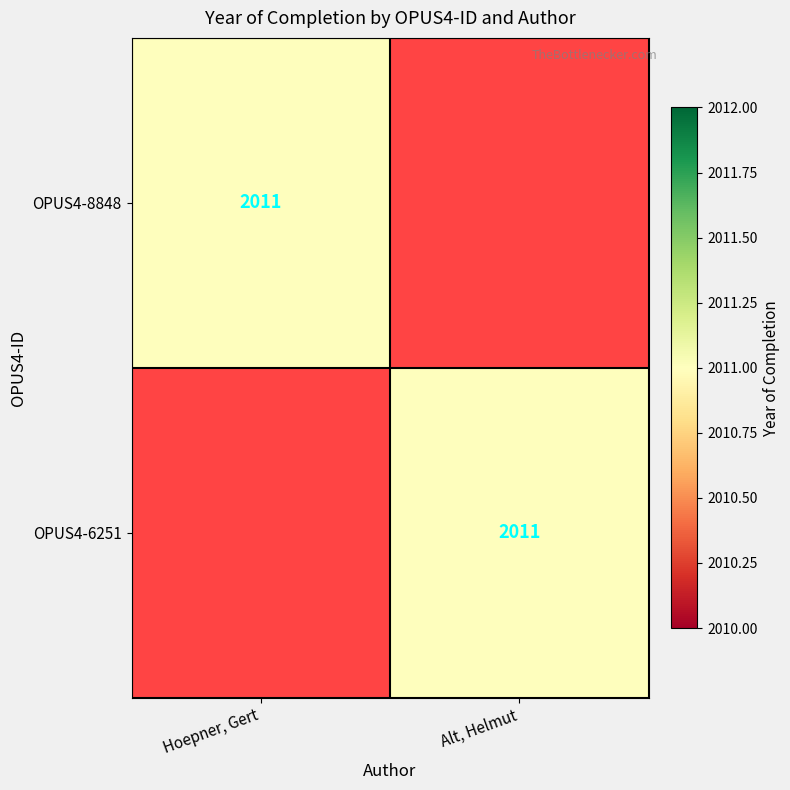

Which series has the widest spread of values?

OPUS4-8848